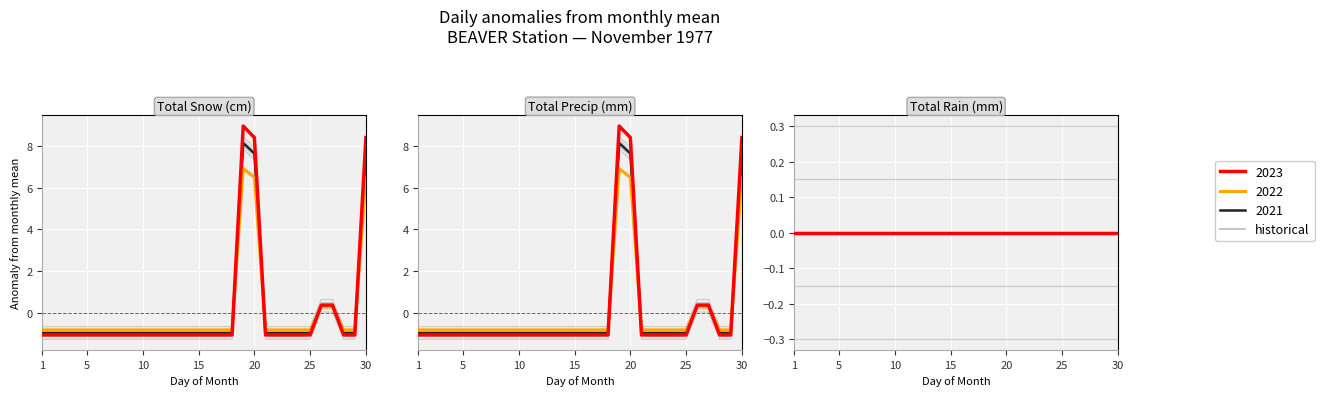

True or false: Total Snow (cm) has more than 2 points higher than both neighbors.

False